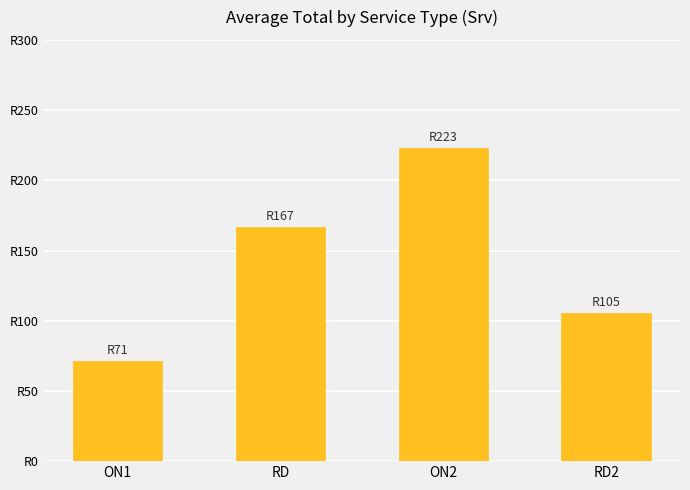

What is the maximum value shown in the chart?

223.2